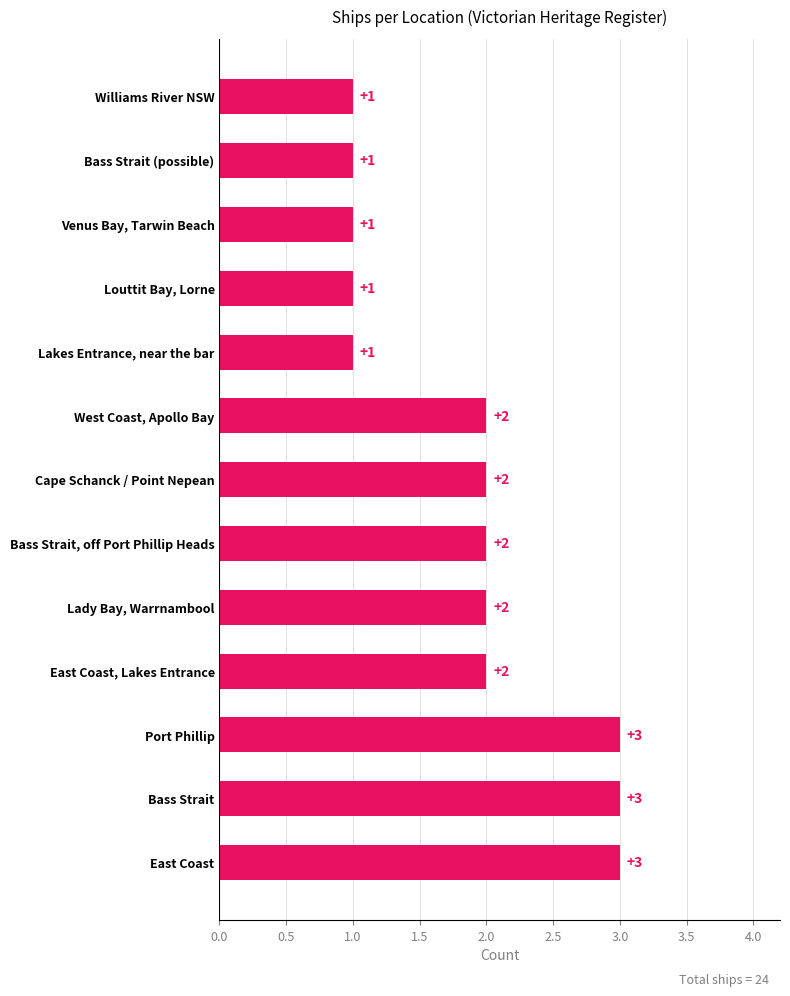

The chart shows a value of 4 at East Coast. True or false?

False